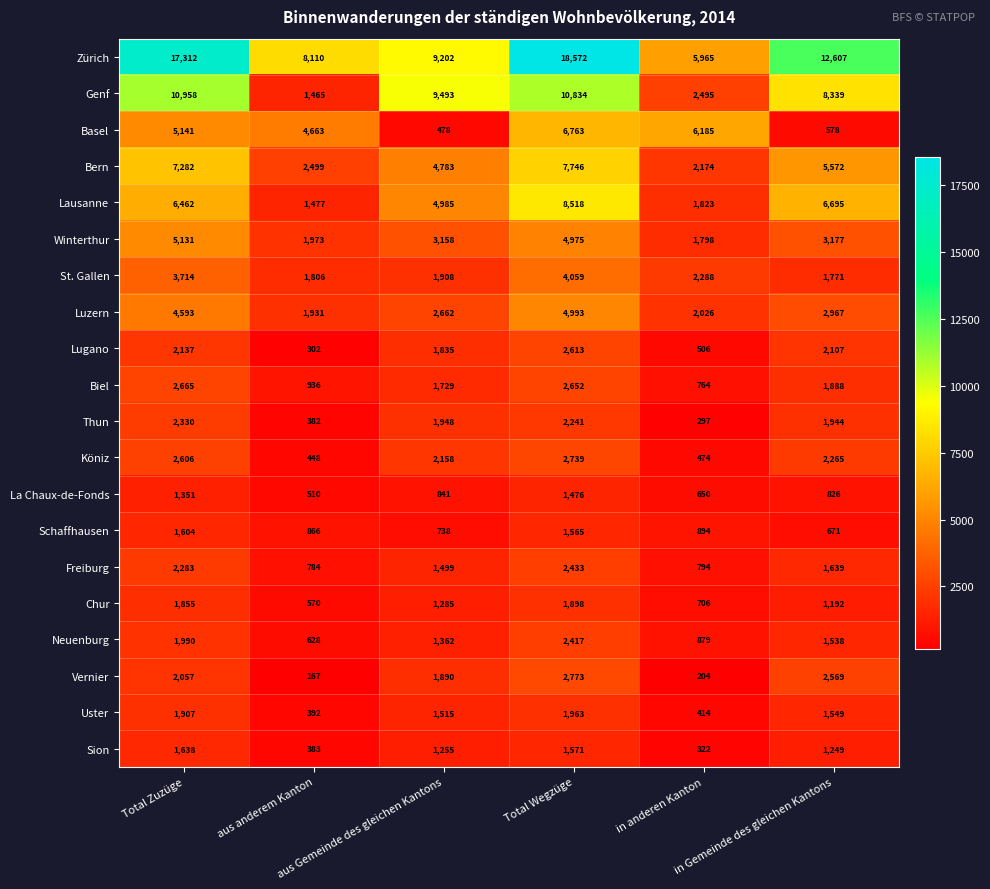

How many La Chaux-de-Fonds values are between 650 and 1351?

4